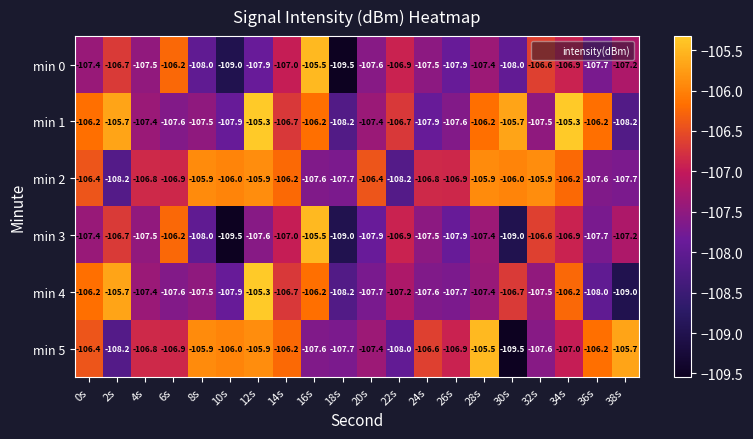

What is the difference between the highest and lowest values at 22s?

1.5